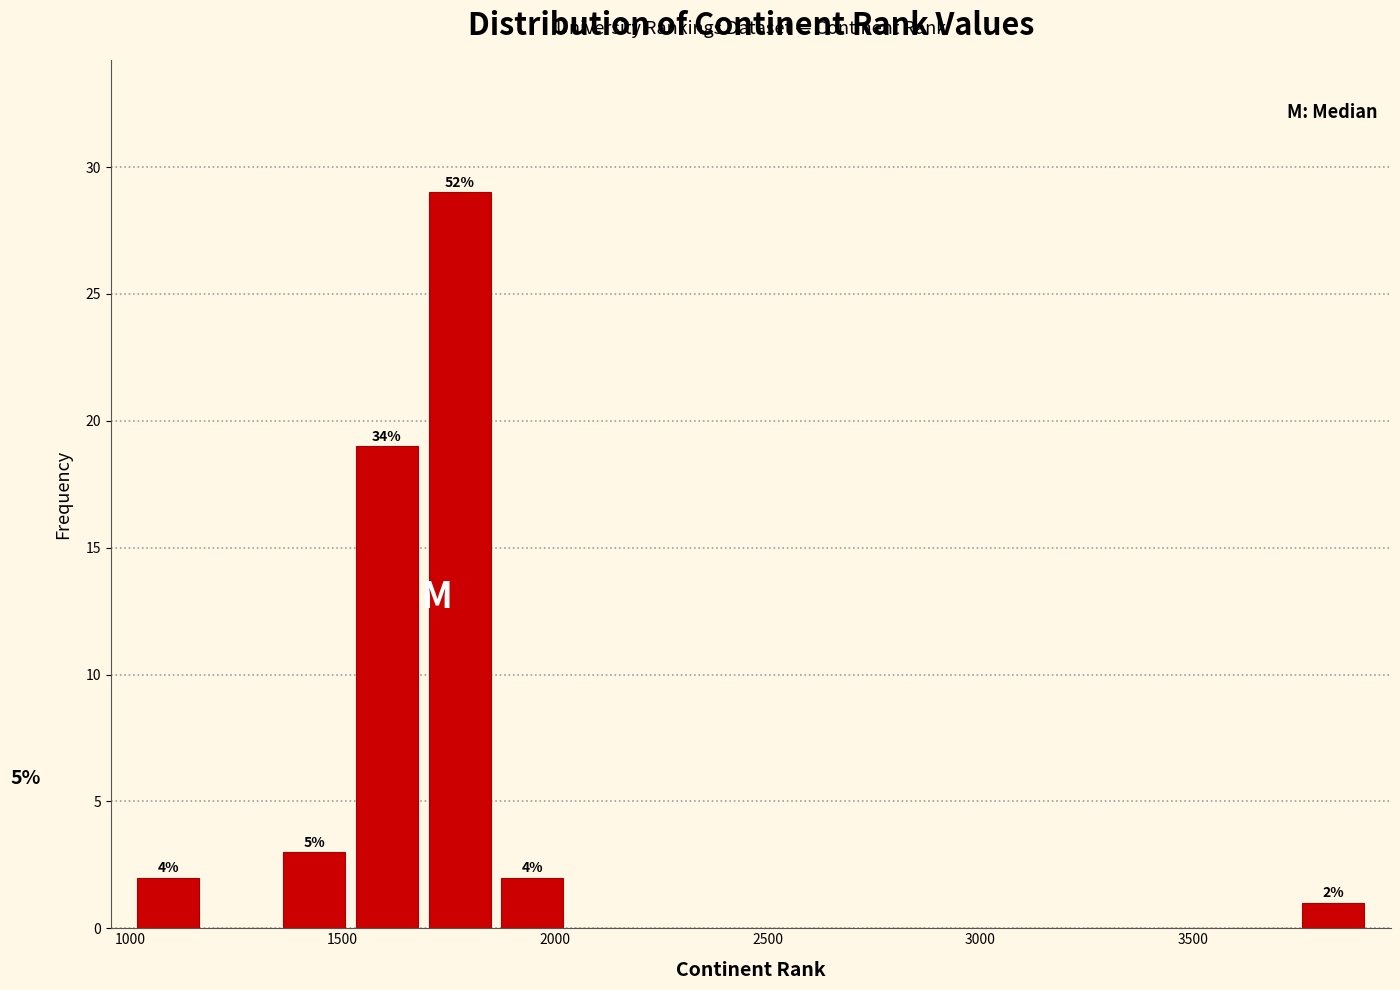

Around what value on the x-axis is the tallest bar? Give the approximate position of its centre, as read against the axis.

1800